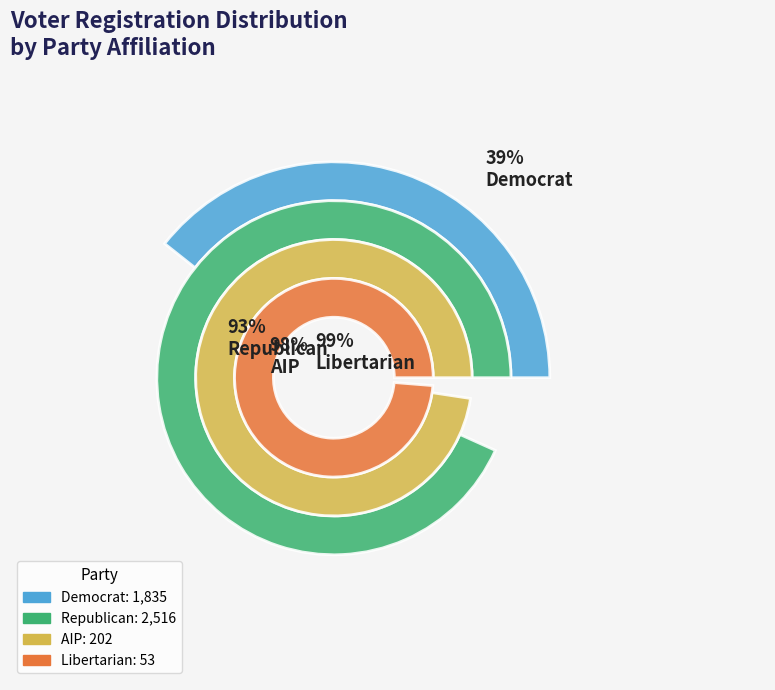

The lib slice represents 1% of the pie. True or false?

True